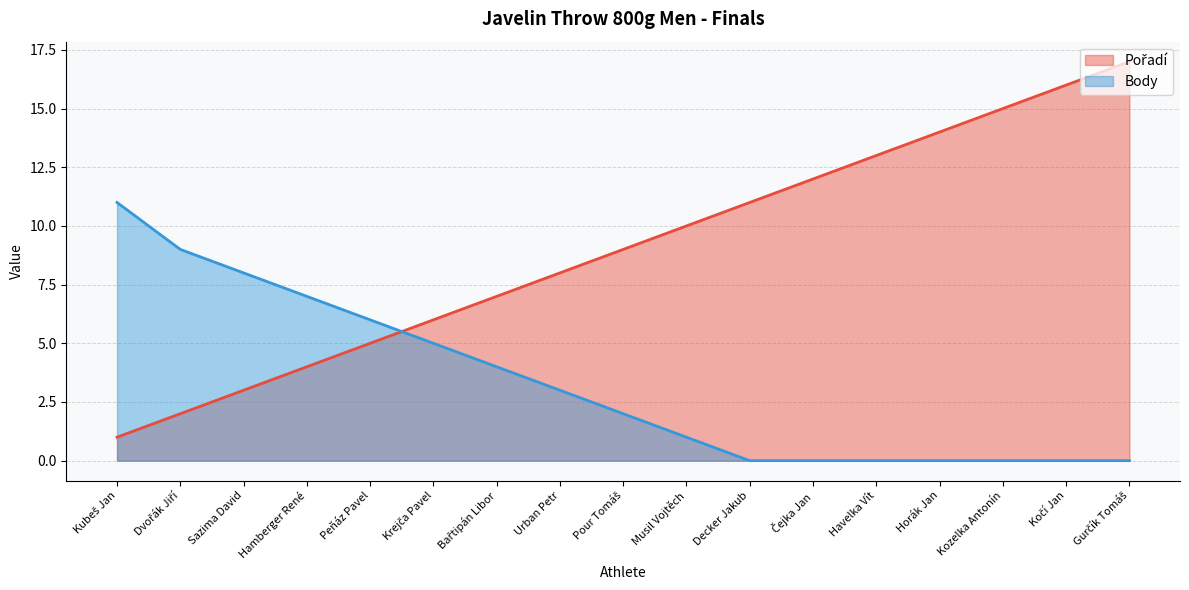

What is the difference between the maximum and minimum values in the Pořadí series?

16